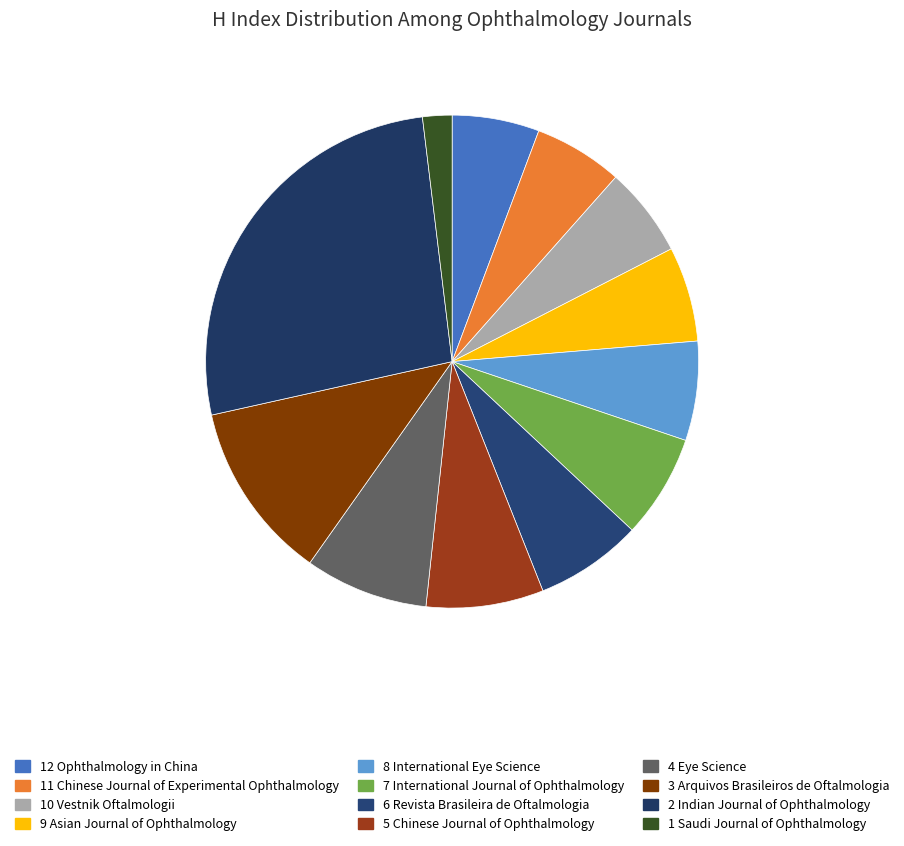

How many slices are in this pie chart?

12